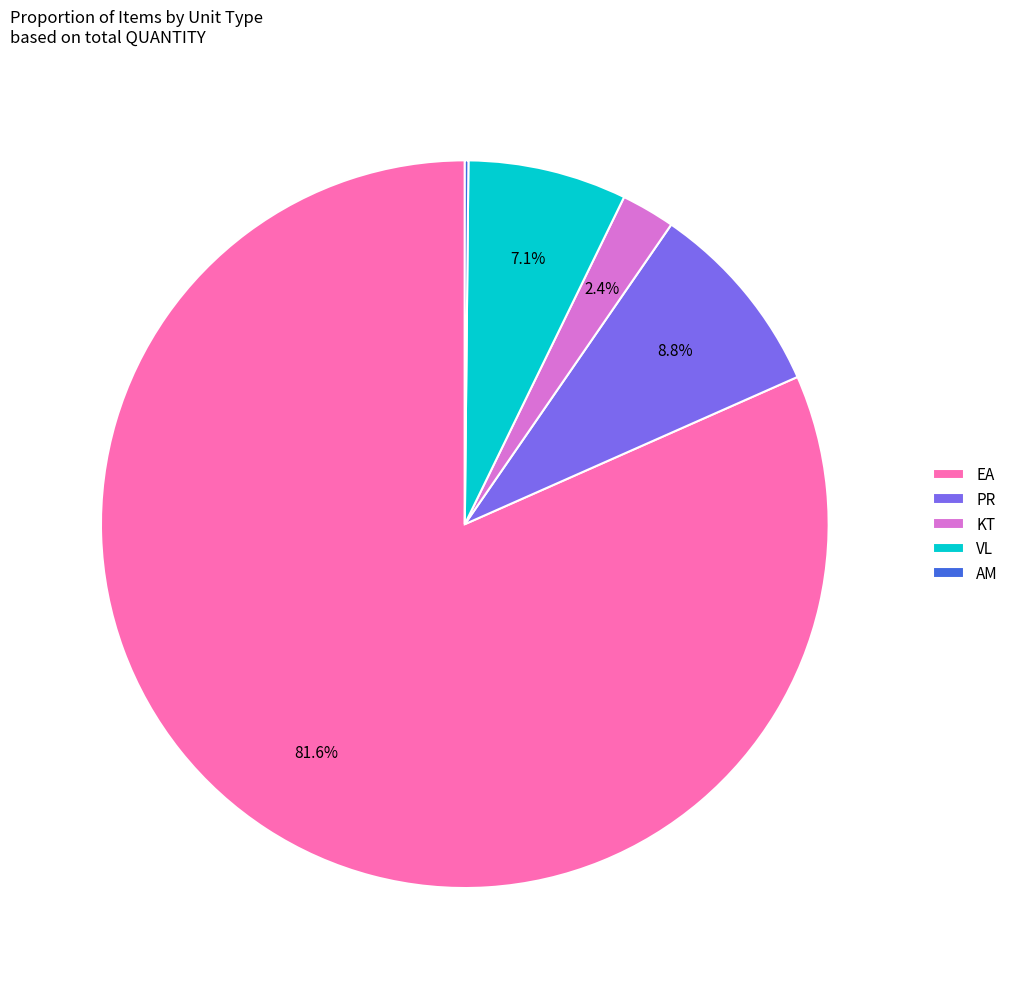

Which has a higher value, EA or VL?

EA